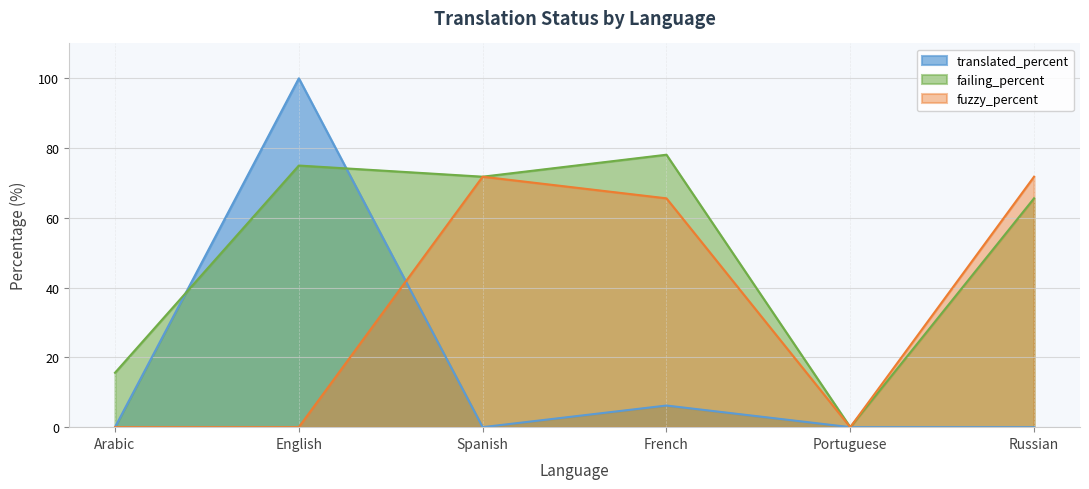

What position from the left is English?

2